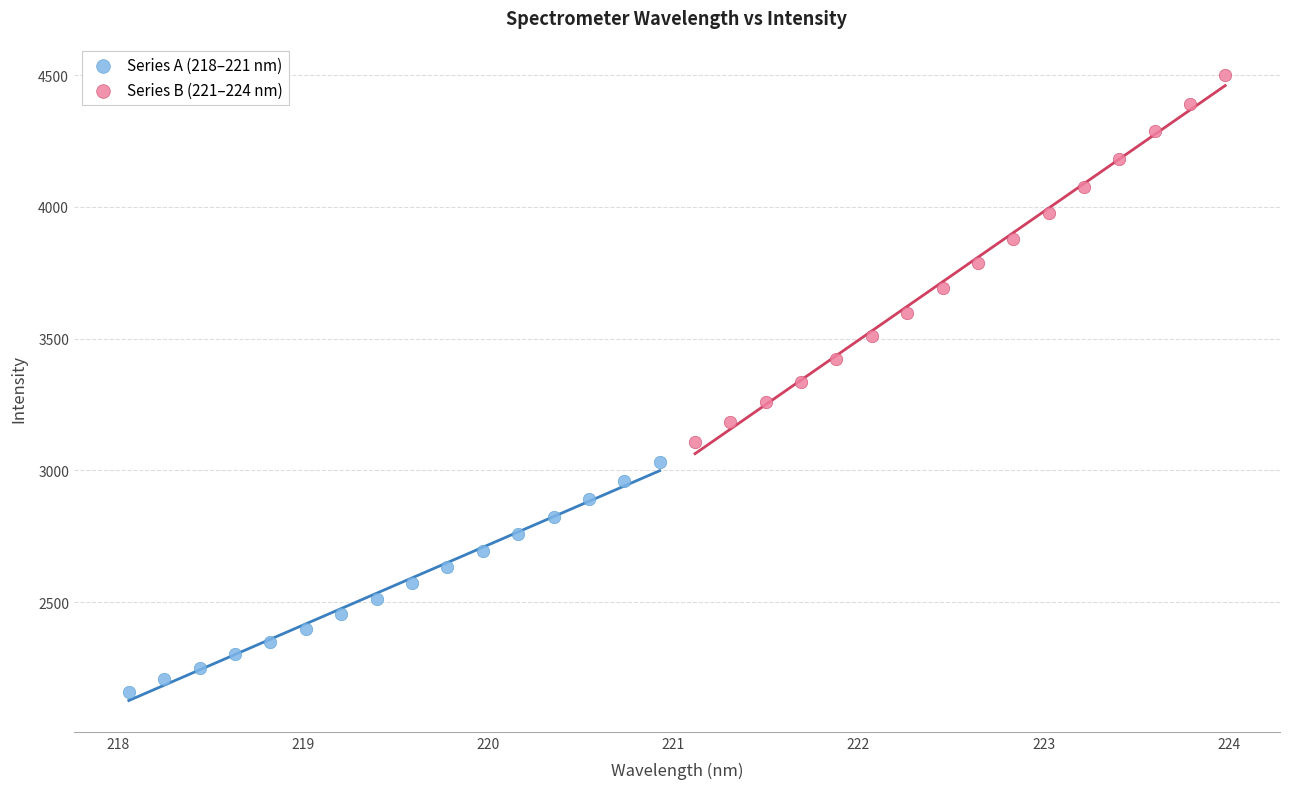

Which series reaches the maximum Y coordinate?

Series B (221–224 nm)